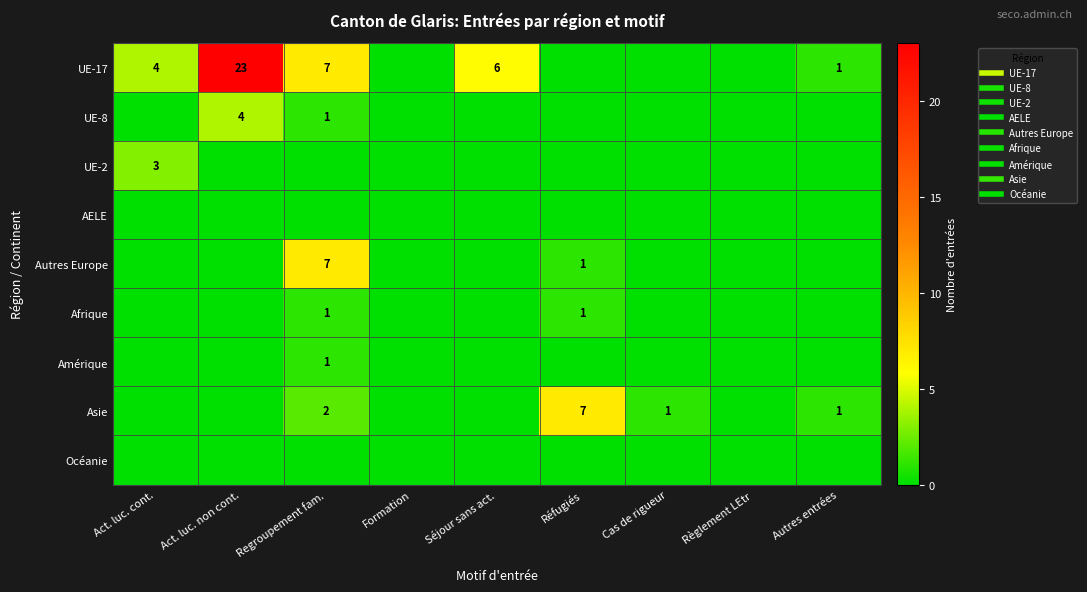

How many values in the Afrique series exceed 0?

2